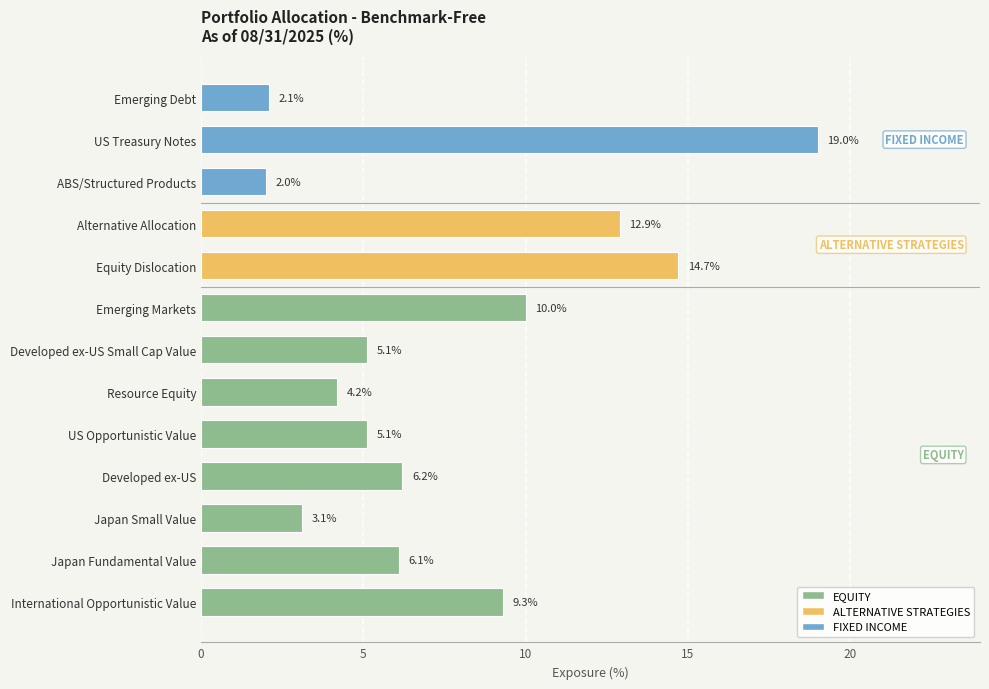

What is the change in value from US Opportunistic Value to Alternative Allocation?

+7.8